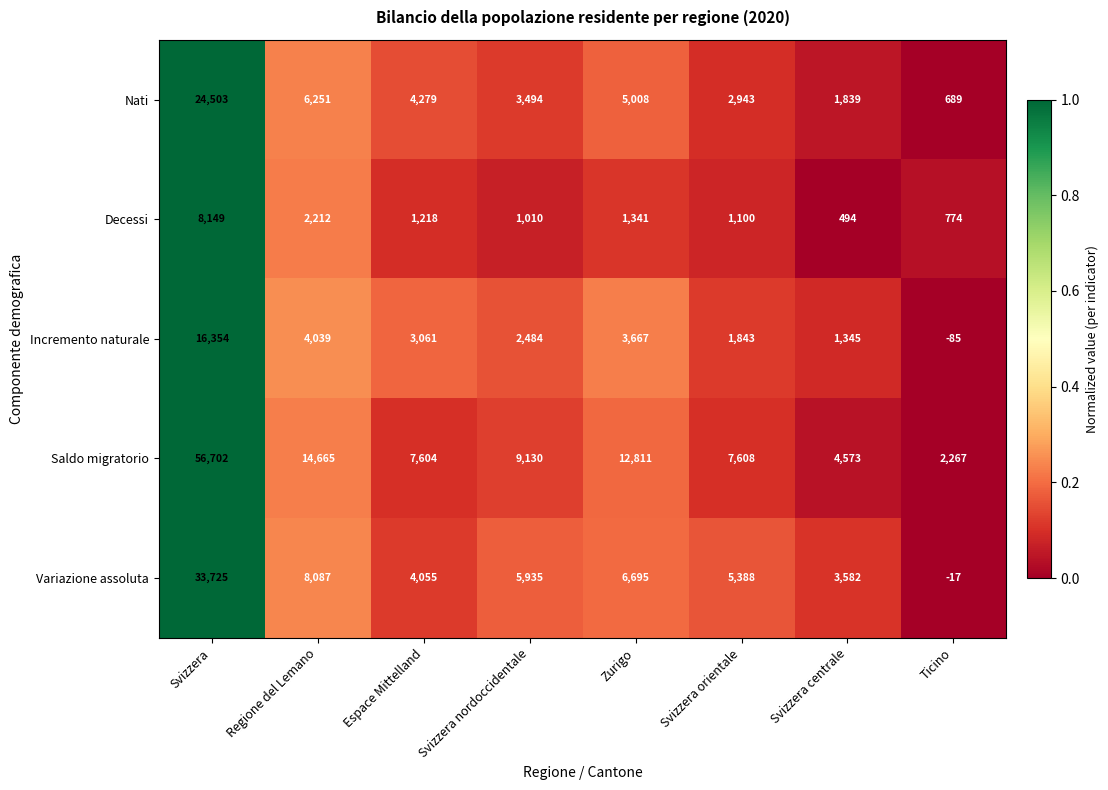

At which category is the sum across all series the highest?

Svizzera